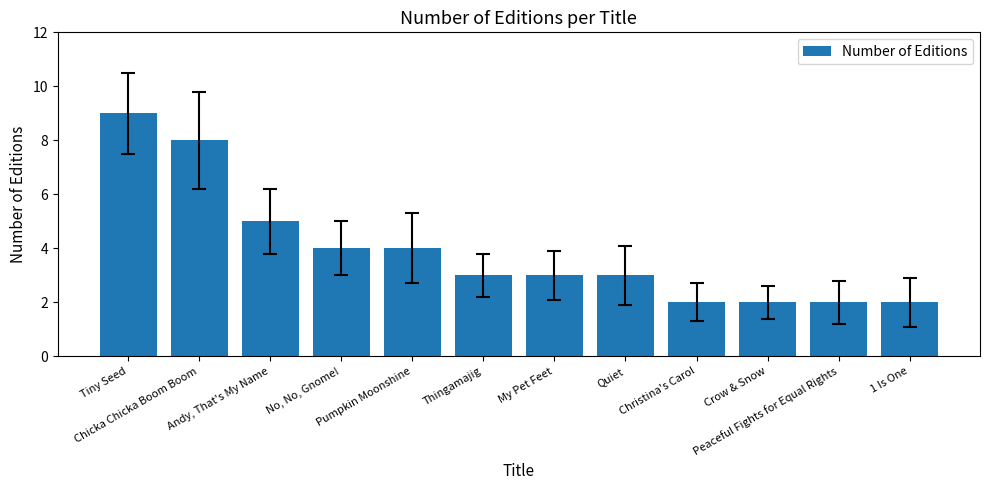

What is the sum of the values at Andy, That's My Name and Chicka Chicka Boom Boom?

13